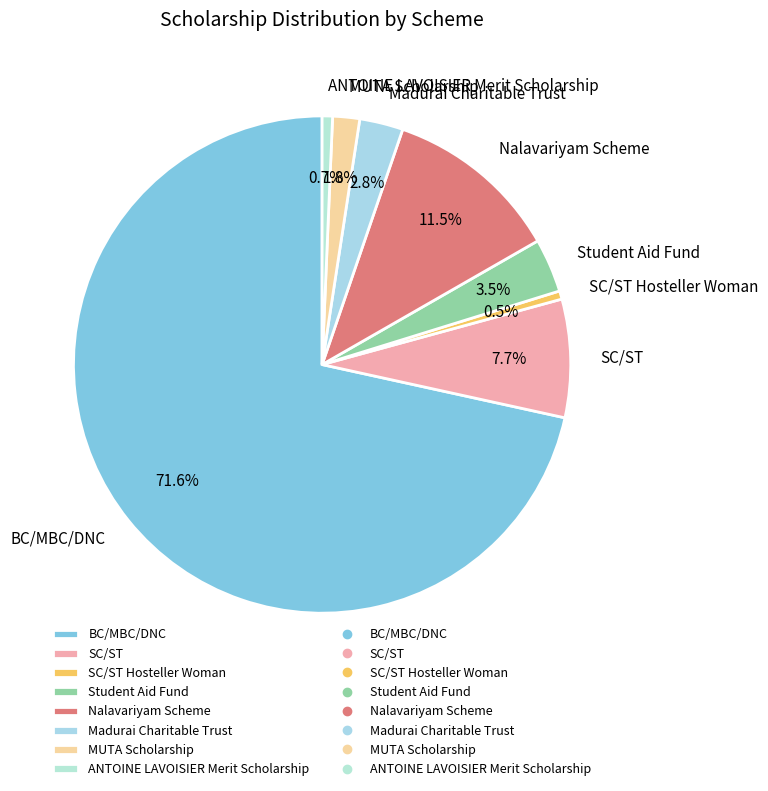

Between Nalavariyam Scheme and SC/ST Hosteller Woman, which is larger?

Nalavariyam Scheme